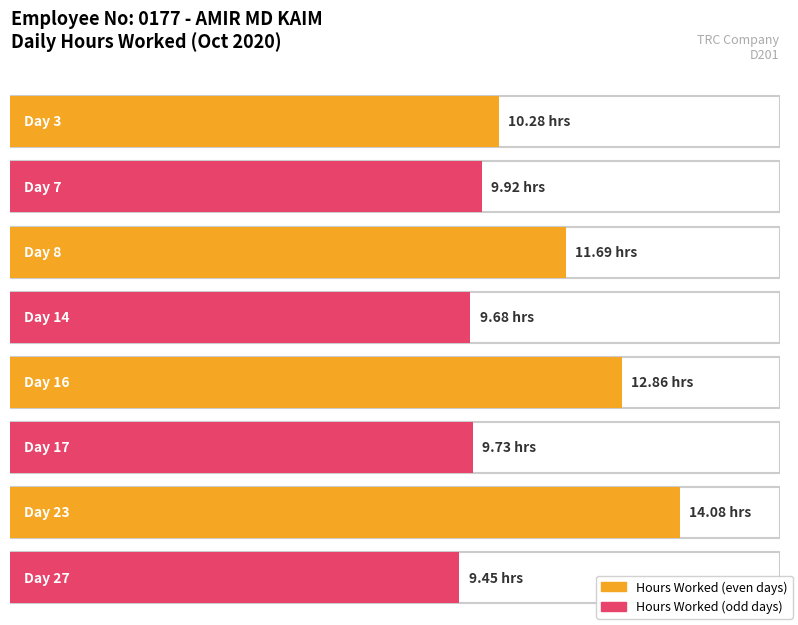

Does the chart contain stacked bars?

No